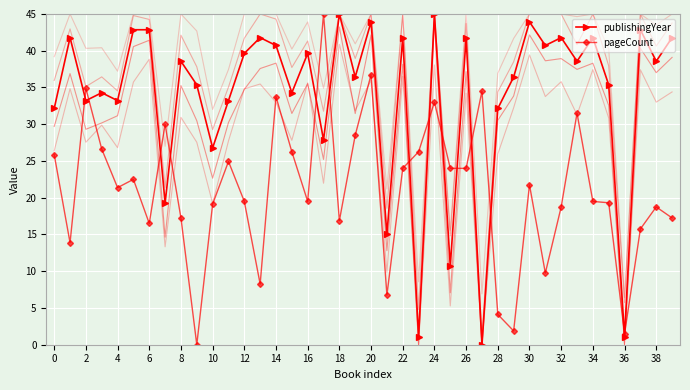

After their last crossing, which series has the higher values: pageCount or publishingYear?

publishingYear